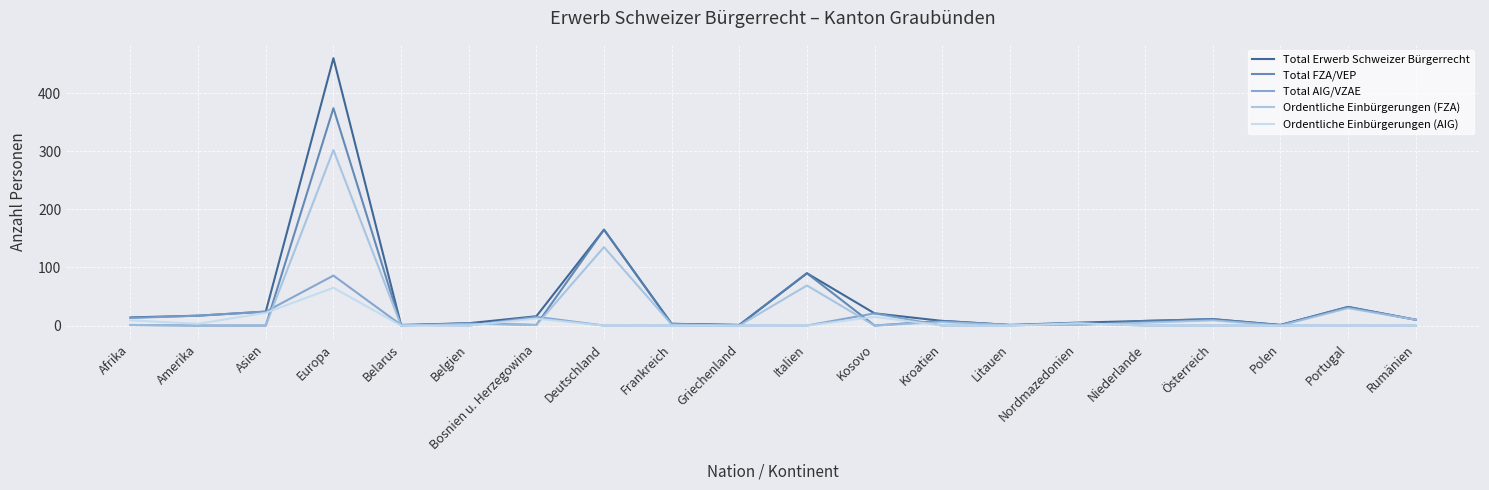

What position from the right is Asien?

18